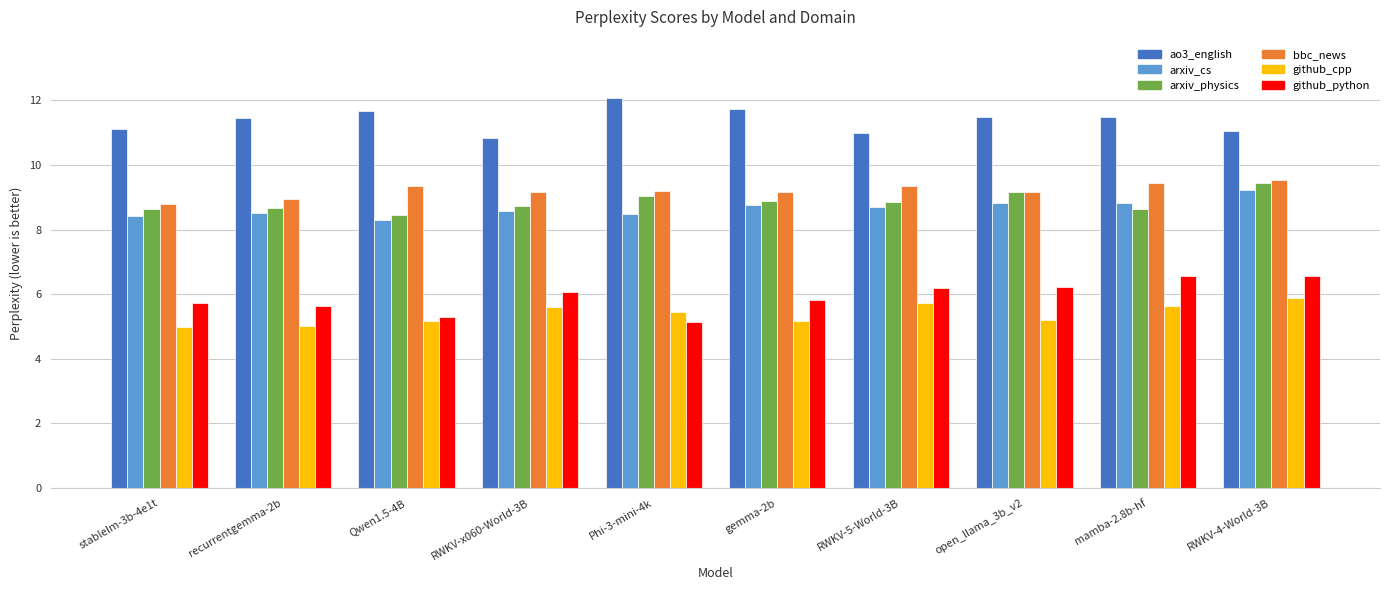

Does the chart contain stacked bars?

No